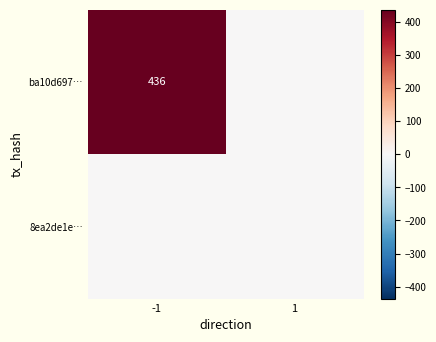

True or false: ba10d697… has a value of 642 at -1.

False